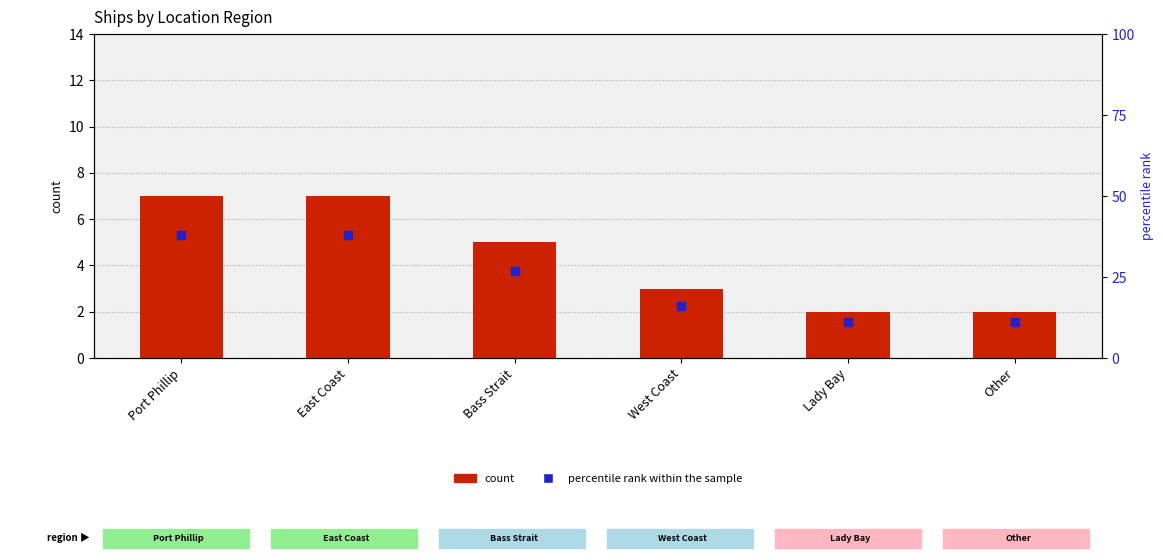

At how many categories does at least one series exceed 20?

3